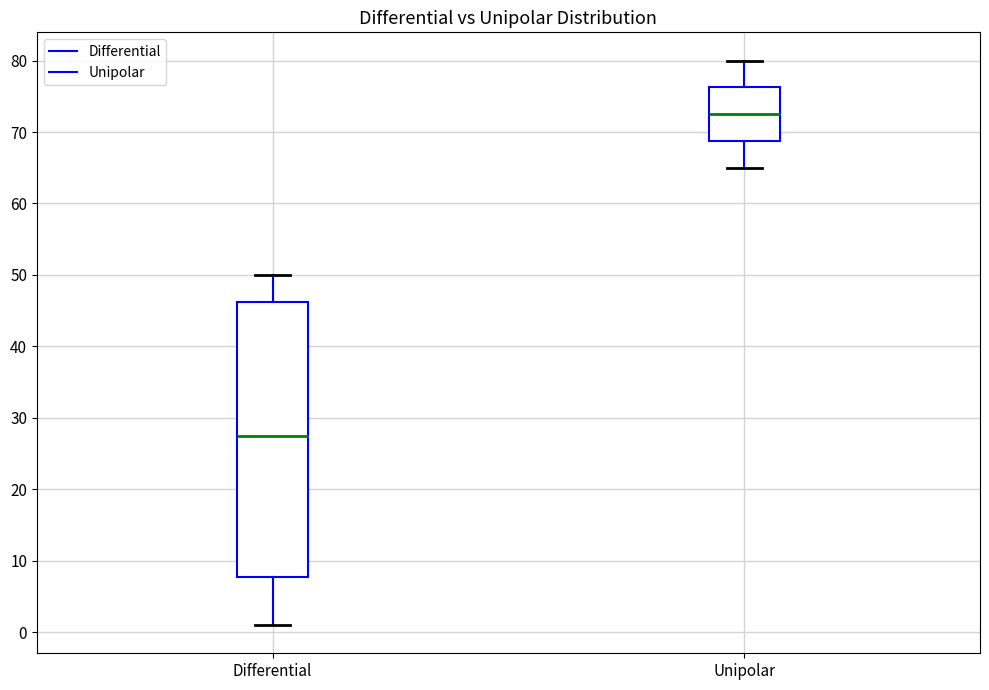

Reading left to right, transcribe this box plot: for each box, give where its median line is, the range the box spans, and where its two whiskers end, as read against the y-axis. The values are not printed on the chart, so give them approximately, as read against the axis.

Differential: median 28, box 8 to 46, whiskers 1 to 50
Unipolar: median 73, box 69 to 76, whiskers 65 to 80